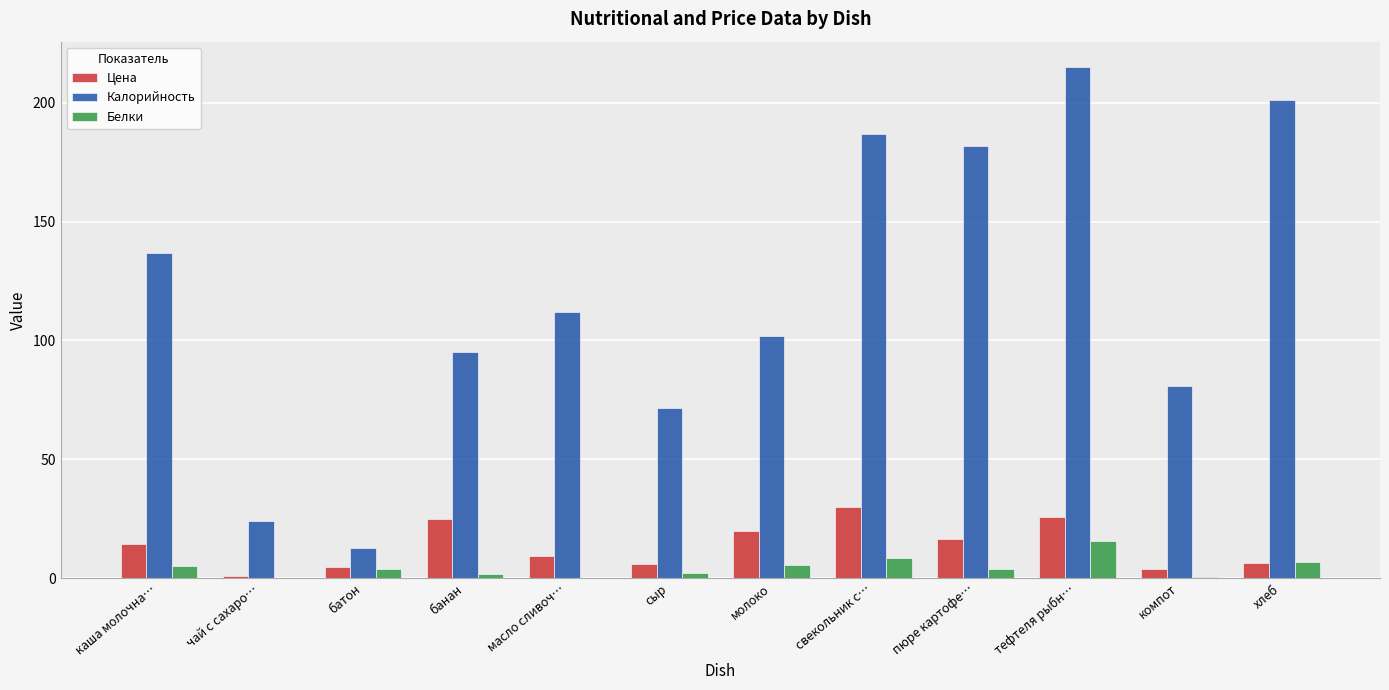

Is it true that Калорийность equals 275.3 at пюре картофе…?

False